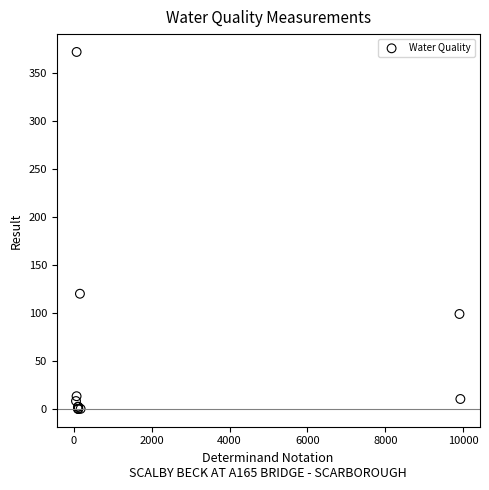

What Y value in the scatter plot is closest to 186?

120.0